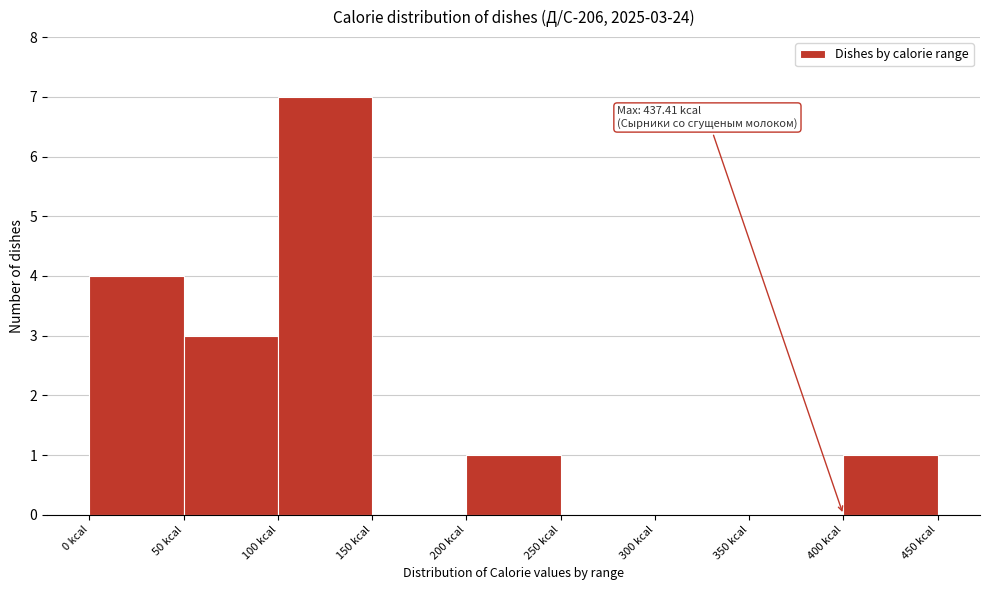

Which range on the x-axis has the tallest bar?

100 to 150